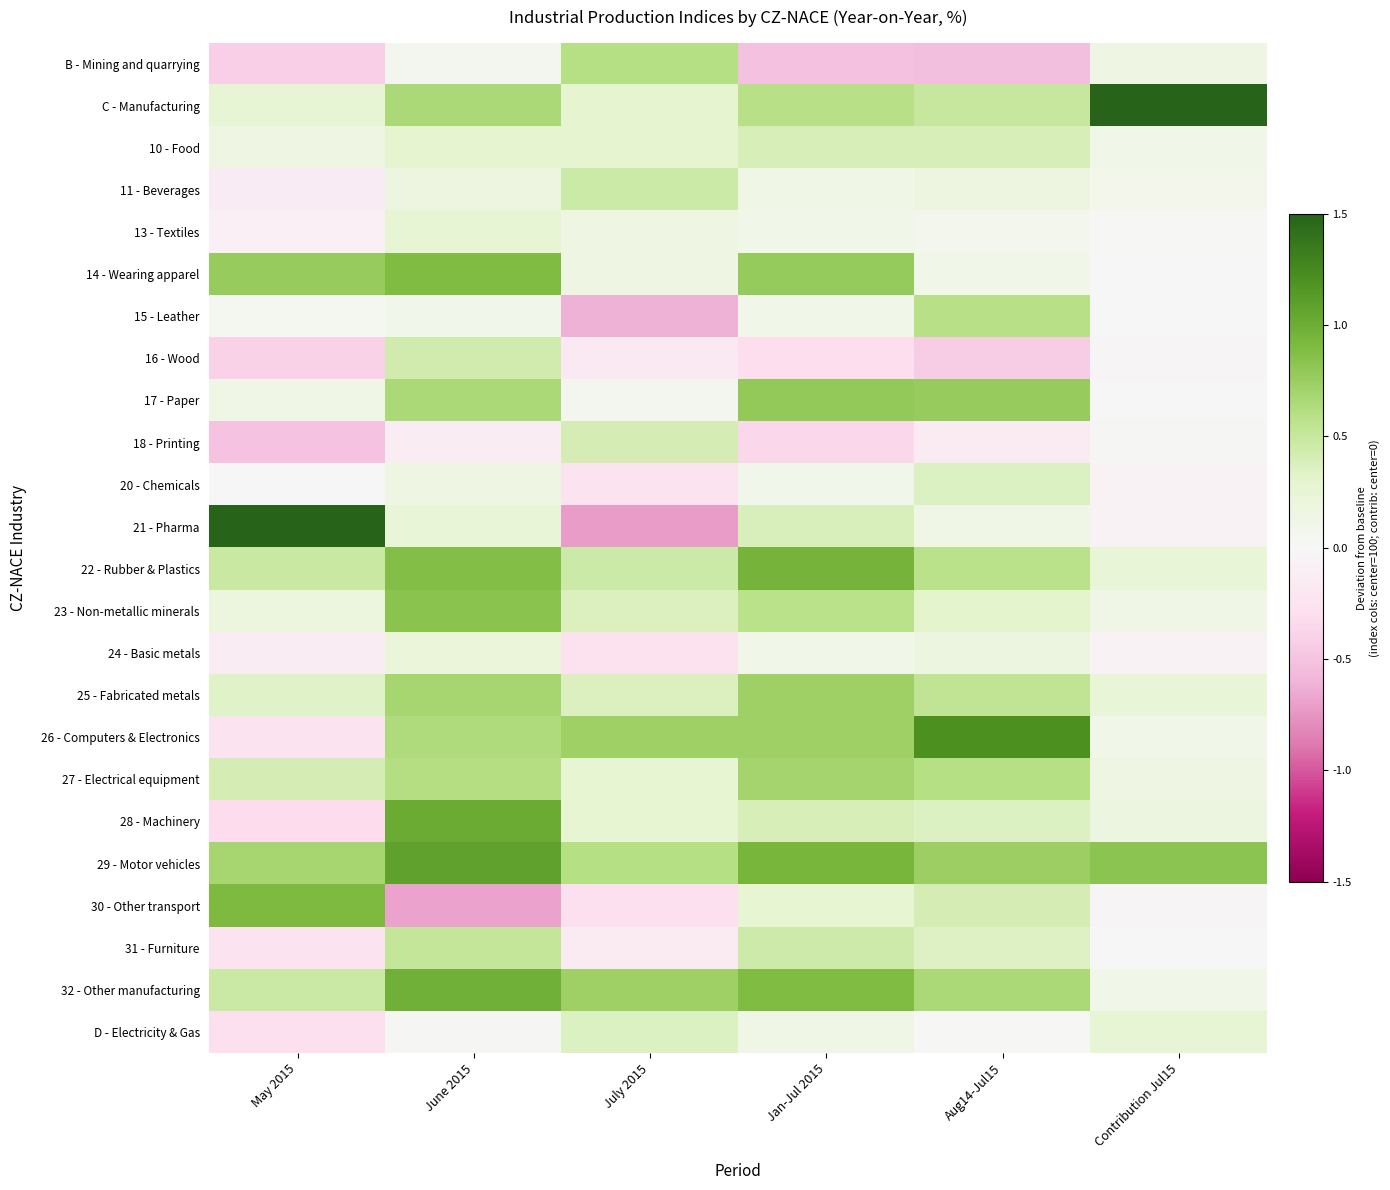

Reading right to left, transcribe all the data shown in this chart.

B - Mining and quarrying: Contribution Jul15=0.1	Aug14-Jul15=-0.5	Jan-Jul 2015=-0.5	July 2015=0.6	June 2015=0.1	May 2015=-0.4
C - Manufacturing: Contribution Jul15=1.9	Aug14-Jul15=0.5	Jan-Jul 2015=0.6	July 2015=0.3	June 2015=0.7	May 2015=0.3
10 - Food: Contribution Jul15=0.1	Aug14-Jul15=0.4	Jan-Jul 2015=0.4	July 2015=0.3	June 2015=0.3	May 2015=0.1
11 - Beverages: Contribution Jul15=0.1	Aug14-Jul15=0.2	Jan-Jul 2015=0.1	July 2015=0.5	June 2015=0.2	May 2015=-0.1
13 - Textiles: Contribution Jul15=0.0	Aug14-Jul15=0.1	Jan-Jul 2015=0.1	July 2015=0.2	June 2015=0.3	May 2015=-0.1
14 - Wearing apparel: Contribution Jul15=0.0	Aug14-Jul15=0.1	Jan-Jul 2015=0.8	July 2015=0.2	June 2015=0.9	May 2015=0.8
15 - Leather: Contribution Jul15=-0.0	Aug14-Jul15=0.6	Jan-Jul 2015=0.1	July 2015=-0.6	June 2015=0.1	May 2015=0.1
16 - Wood: Contribution Jul15=-0.0	Aug14-Jul15=-0.4	Jan-Jul 2015=-0.3	July 2015=-0.2	June 2015=0.4	May 2015=-0.4
17 - Paper: Contribution Jul15=0.0	Aug14-Jul15=0.8	Jan-Jul 2015=0.8	July 2015=0.1	June 2015=0.7	May 2015=0.1
18 - Printing: Contribution Jul15=0.0	Aug14-Jul15=-0.2	Jan-Jul 2015=-0.4	July 2015=0.4	June 2015=-0.1	May 2015=-0.5
20 - Chemicals: Contribution Jul15=-0.1	Aug14-Jul15=0.4	Jan-Jul 2015=0.1	July 2015=-0.2	June 2015=0.2	May 2015=0.0
21 - Pharma: Contribution Jul15=-0.1	Aug14-Jul15=0.1	Jan-Jul 2015=0.4	July 2015=-0.7	June 2015=0.2	May 2015=1.8
22 - Rubber & Plastics: Contribution Jul15=0.3	Aug14-Jul15=0.6	Jan-Jul 2015=1.0	July 2015=0.5	June 2015=0.9	May 2015=0.5
23 - Non-metallic minerals: Contribution Jul15=0.1	Aug14-Jul15=0.3	Jan-Jul 2015=0.6	July 2015=0.4	June 2015=0.8	May 2015=0.2
24 - Basic metals: Contribution Jul15=-0.1	Aug14-Jul15=0.2	Jan-Jul 2015=0.1	July 2015=-0.3	June 2015=0.2	May 2015=-0.1
25 - Fabricated metals: Contribution Jul15=0.3	Aug14-Jul15=0.6	Jan-Jul 2015=0.7	July 2015=0.4	June 2015=0.7	May 2015=0.3
26 - Computers & Electronics: Contribution Jul15=0.1	Aug14-Jul15=1.2	Jan-Jul 2015=0.7	July 2015=0.7	June 2015=0.6	May 2015=-0.2
27 - Electrical equipment: Contribution Jul15=0.1	Aug14-Jul15=0.6	Jan-Jul 2015=0.7	July 2015=0.3	June 2015=0.6	May 2015=0.4
28 - Machinery: Contribution Jul15=0.2	Aug14-Jul15=0.4	Jan-Jul 2015=0.4	July 2015=0.3	June 2015=1.0	May 2015=-0.3
29 - Motor vehicles: Contribution Jul15=0.8	Aug14-Jul15=0.7	Jan-Jul 2015=0.9	July 2015=0.6	June 2015=1.1	May 2015=0.7
30 - Other transport: Contribution Jul15=-0.0	Aug14-Jul15=0.4	Jan-Jul 2015=0.3	July 2015=-0.3	June 2015=-0.7	May 2015=0.9
31 - Furniture: Contribution Jul15=-0.0	Aug14-Jul15=0.3	Jan-Jul 2015=0.4	July 2015=-0.2	June 2015=0.5	May 2015=-0.3
32 - Other manufacturing: Contribution Jul15=0.1	Aug14-Jul15=0.7	Jan-Jul 2015=0.9	July 2015=0.7	June 2015=1.0	May 2015=0.5
D - Electricity & Gas: Contribution Jul15=0.3	Aug14-Jul15=0.0	Jan-Jul 2015=0.1	July 2015=0.4	June 2015=0.0	May 2015=-0.3